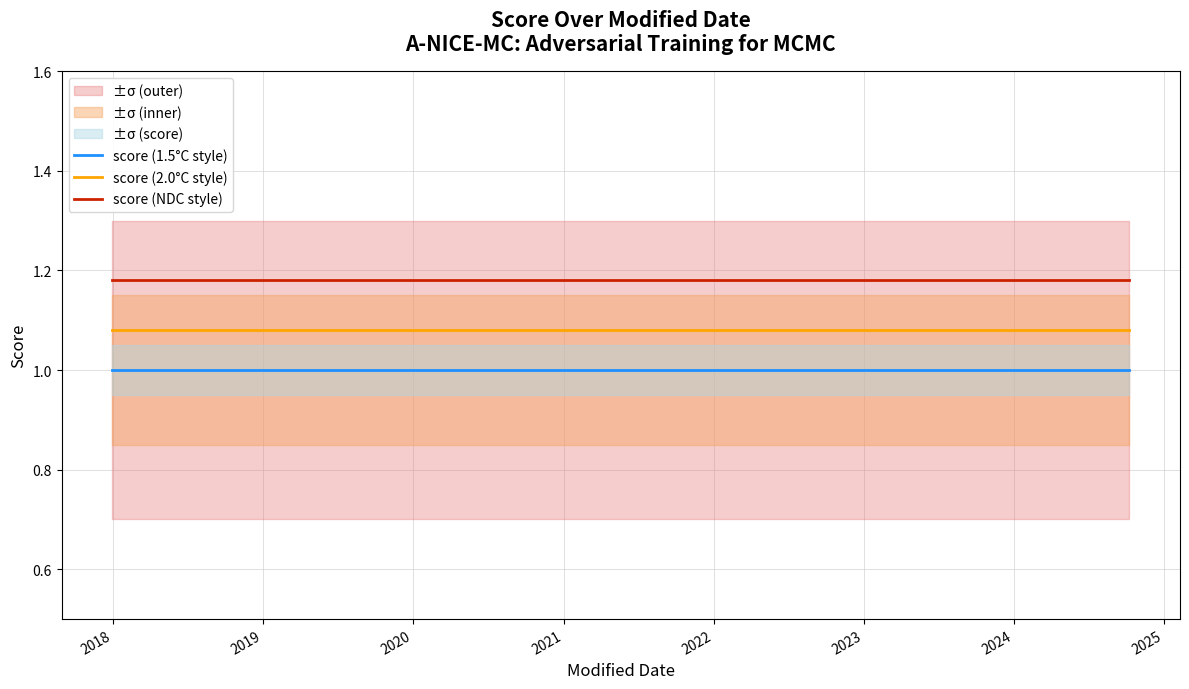

The score (NDC style) series shows 2.1 at 2018. True or false?

False